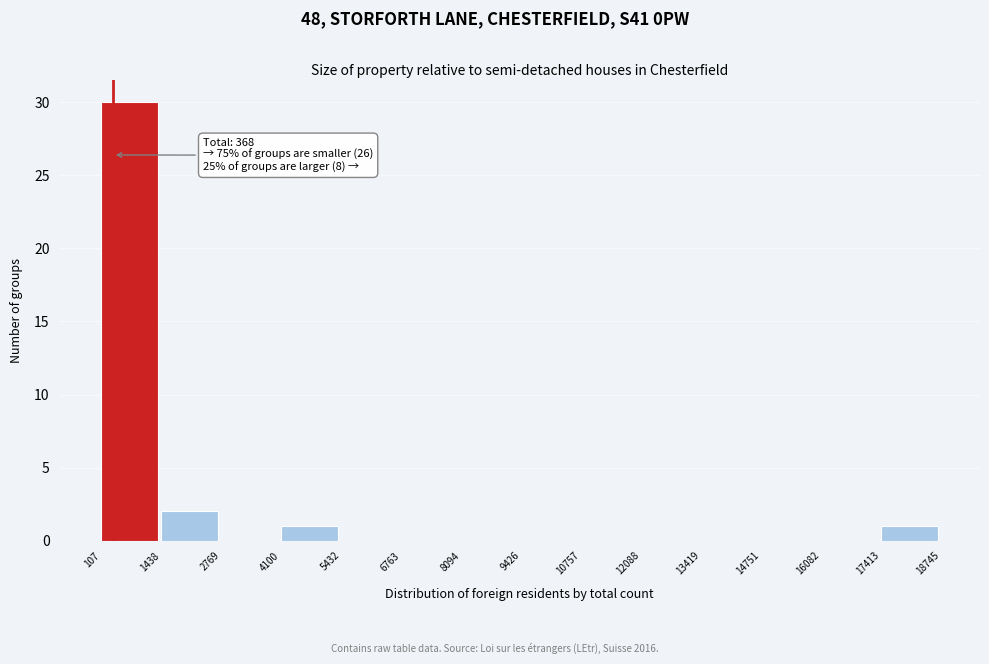

Over which range of the x-axis is the bar tallest?

107 to 1438